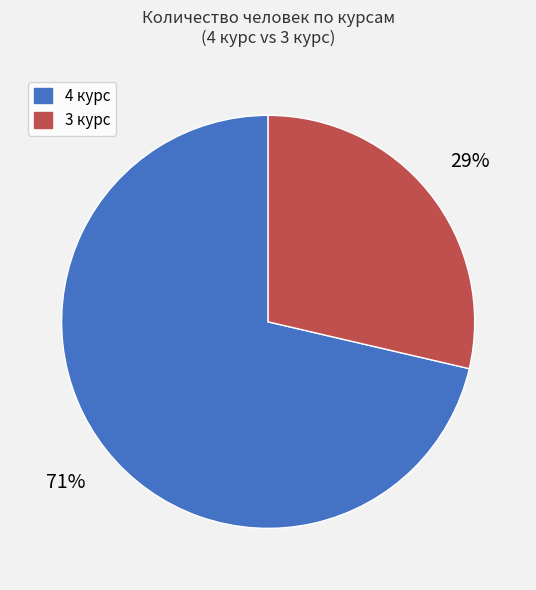

Does any single category account for the majority?

Yes